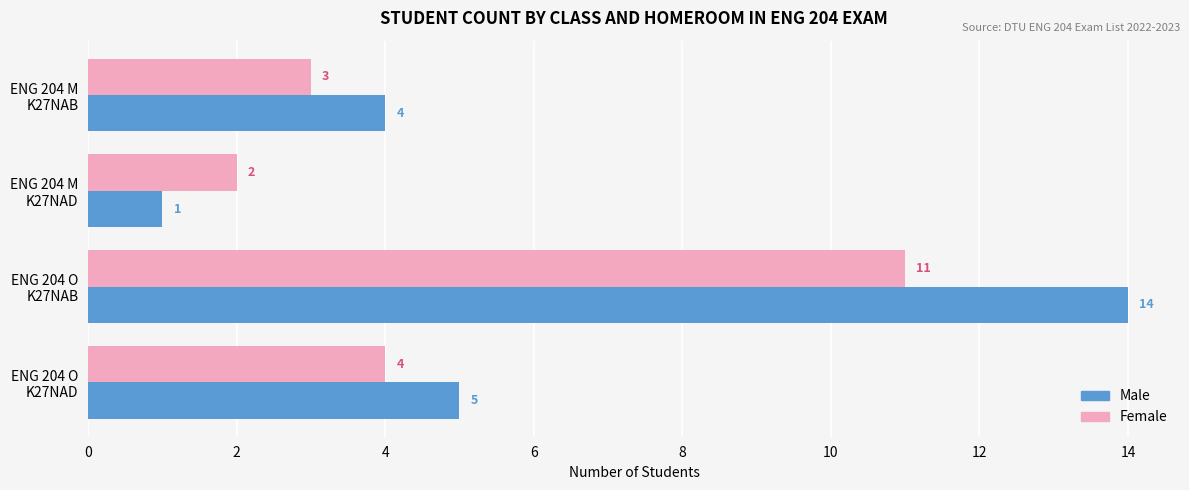

Which series has the largest range (max minus min)?

Male